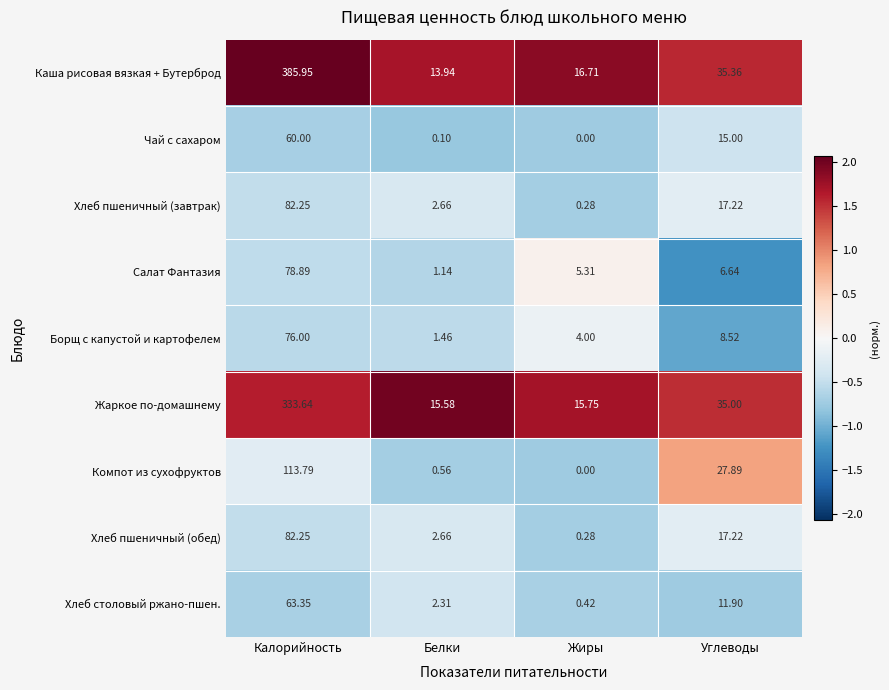

Where does the Хлеб пшеничный (обед) series first go above 17?

Калорийность